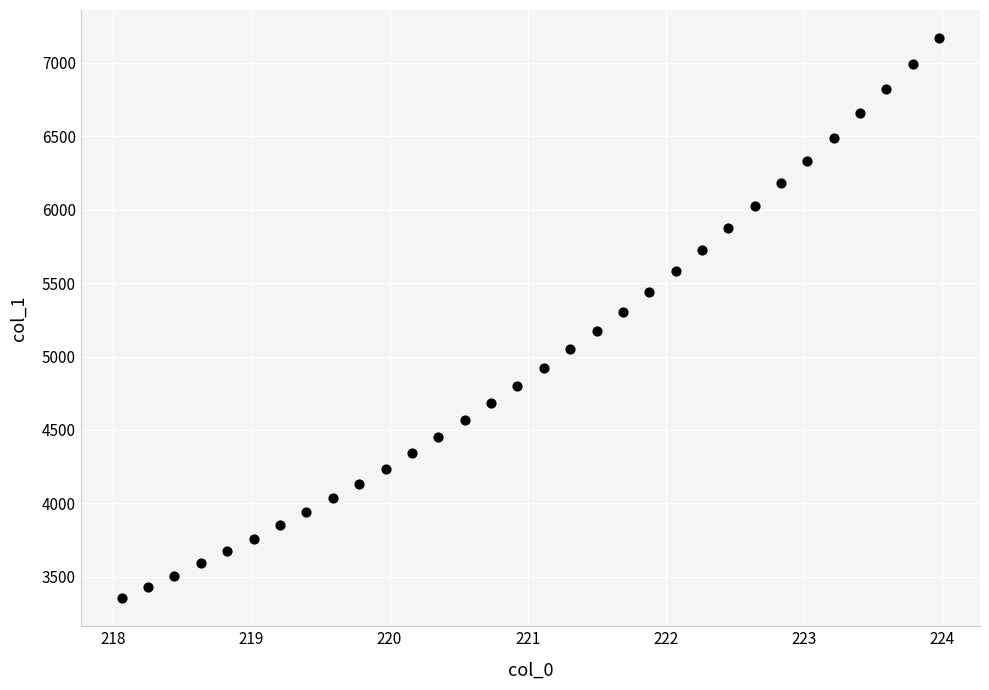

What is the range of Y values (max minus min)?

3813.5